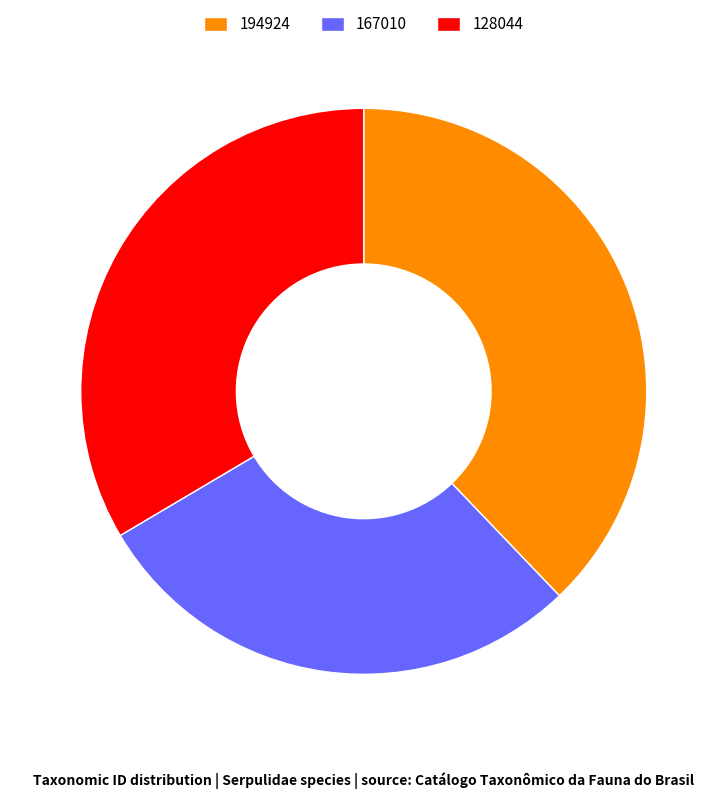

Does 128044 account for over 50% of the chart?

No